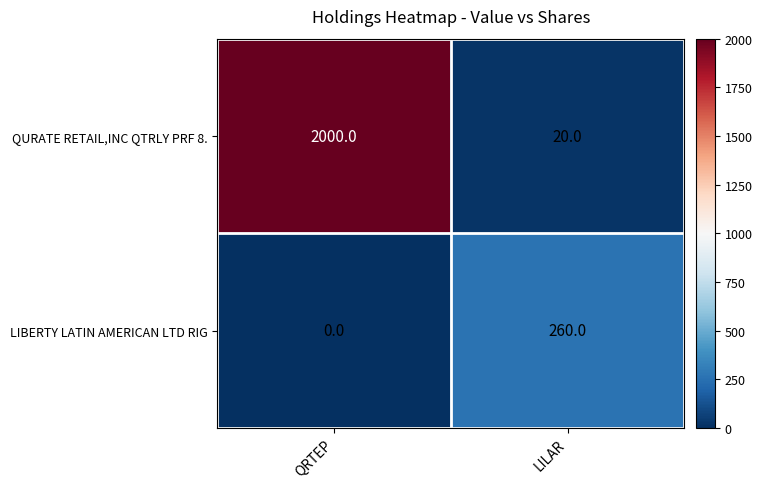

What is the sum of the LIBERTY LATIN AMERICAN LTD RIG values at LILAR and QRTEP?

260